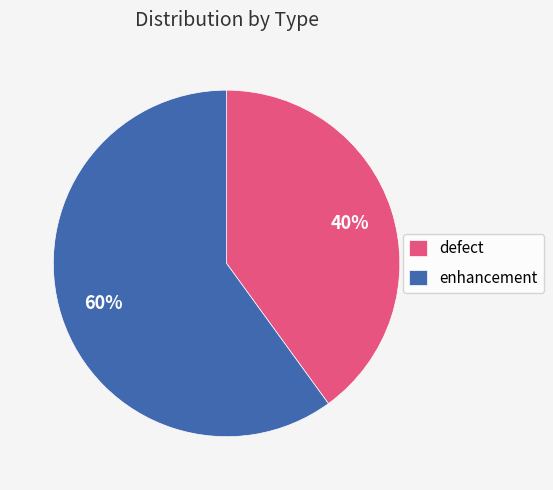

True or false: defect accounts for 40% of the total.

True